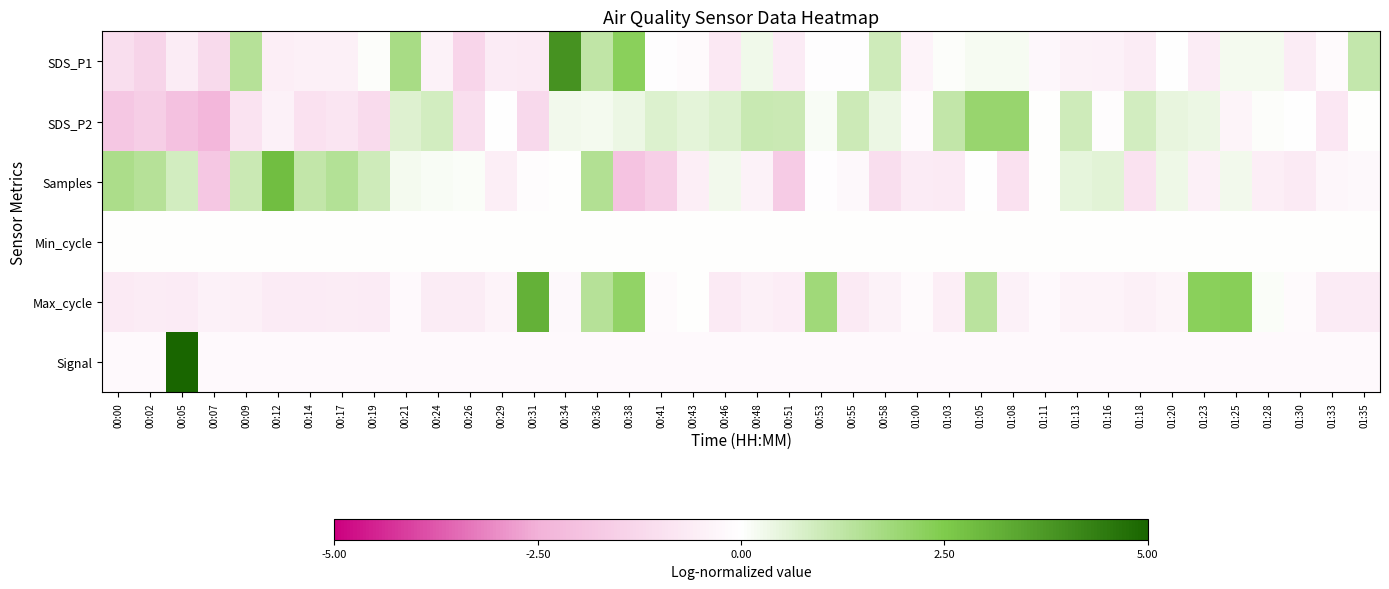

Count the number of data series in this chart.

6